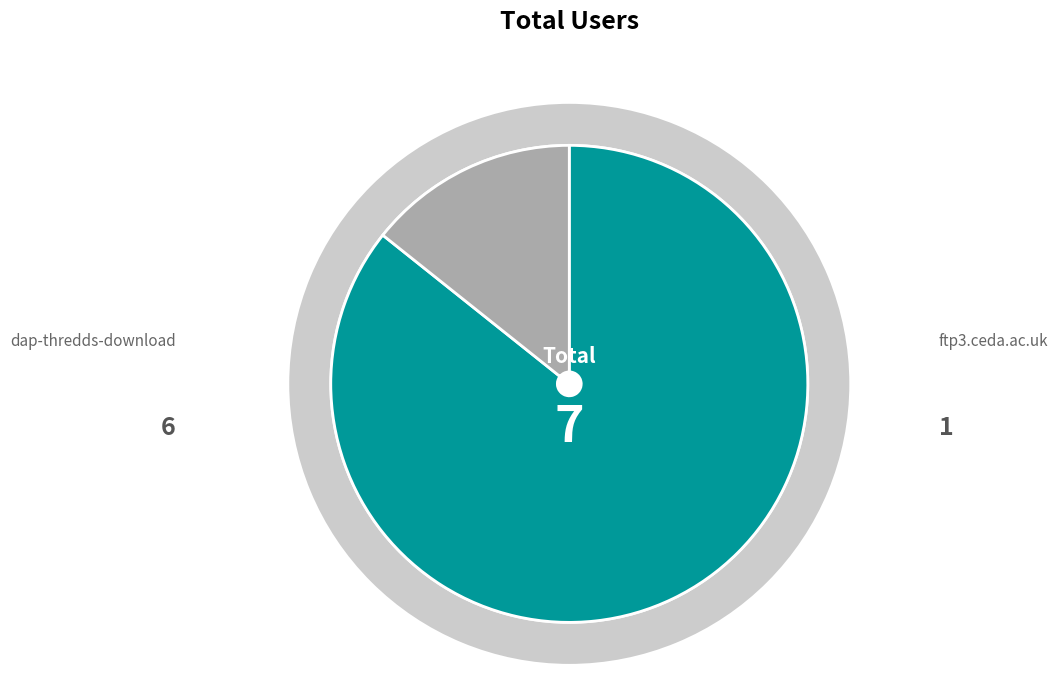

Is dap-thredds-download the majority of the pie?

Yes